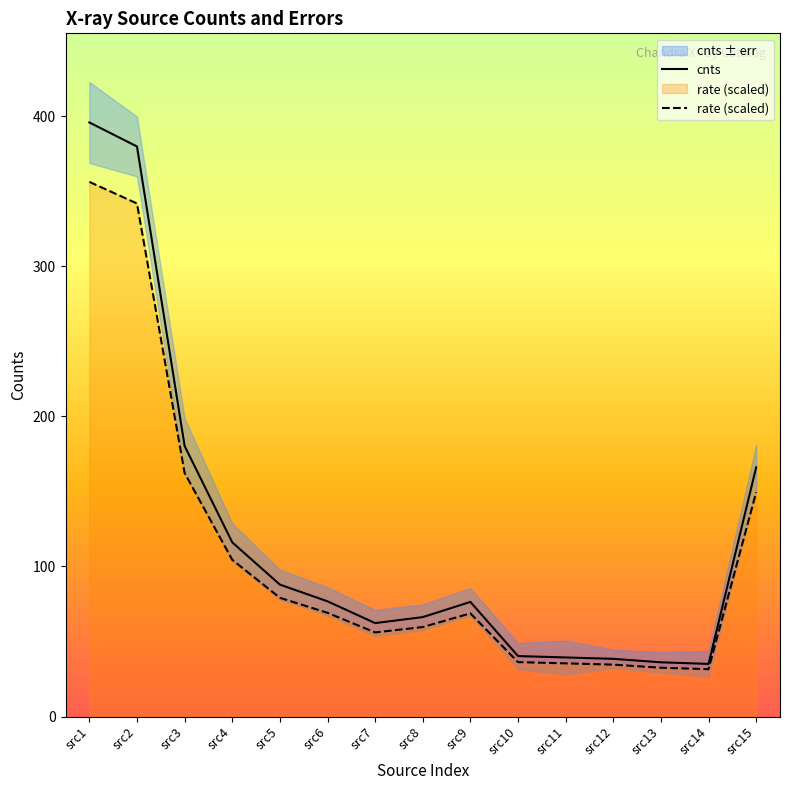

What is the greatest value displayed?

395.9